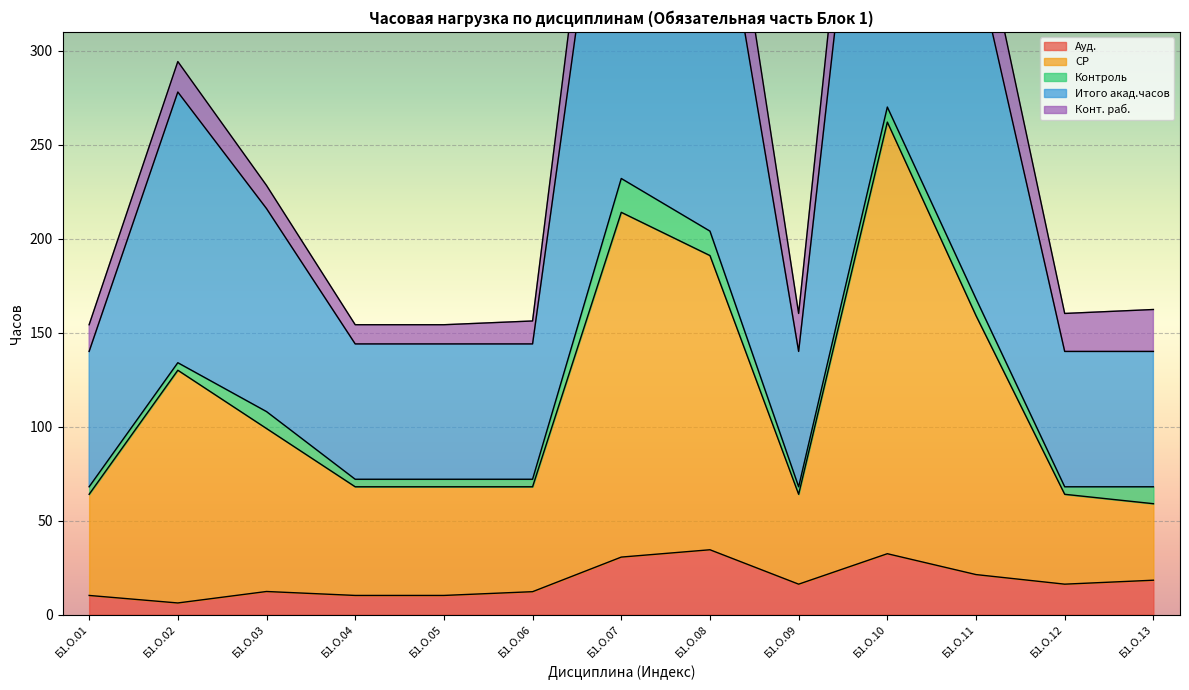

Which label corresponds to the largest value in the chart?

Б1.О.10